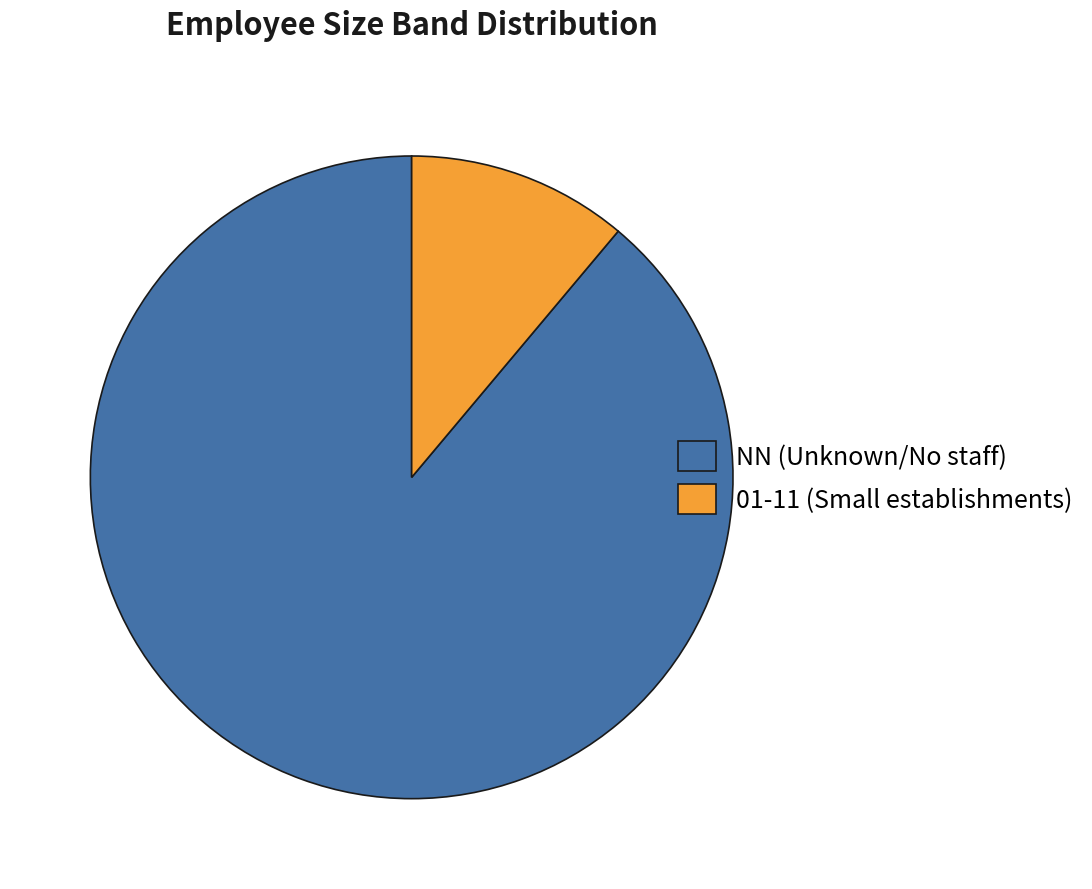

The NN (Unknown/No staff) slice represents 89% of the pie. True or false?

True